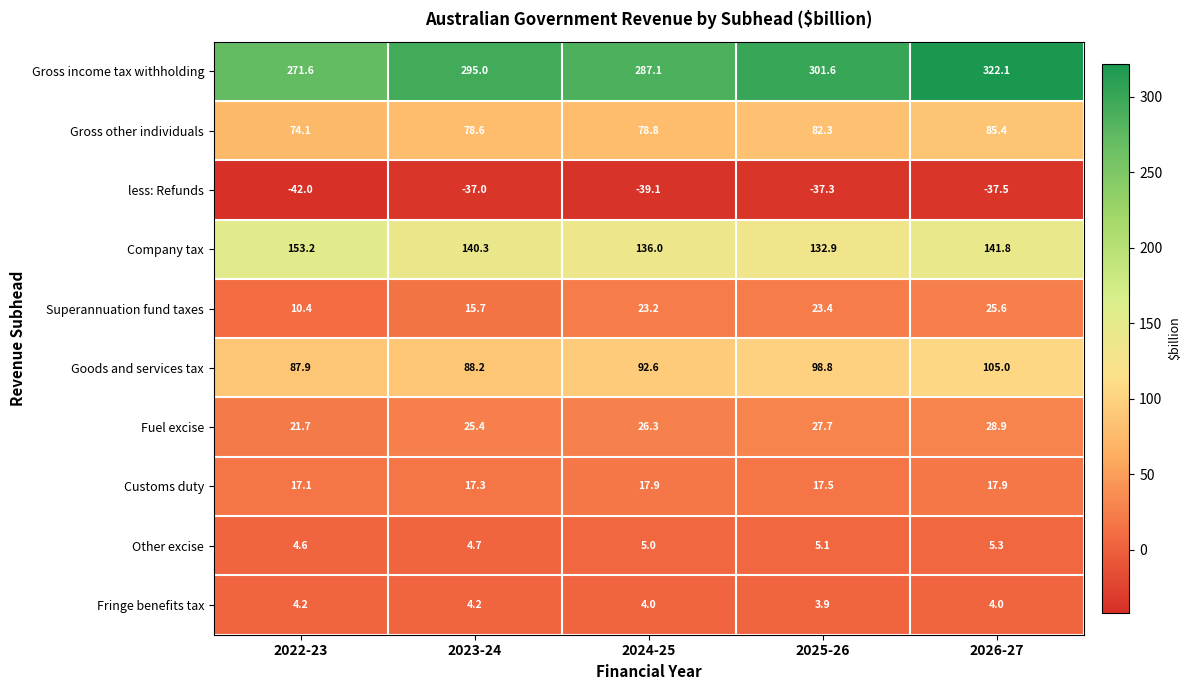

What is the difference between the maximum and second lowest values in the Other excise series?

0.6